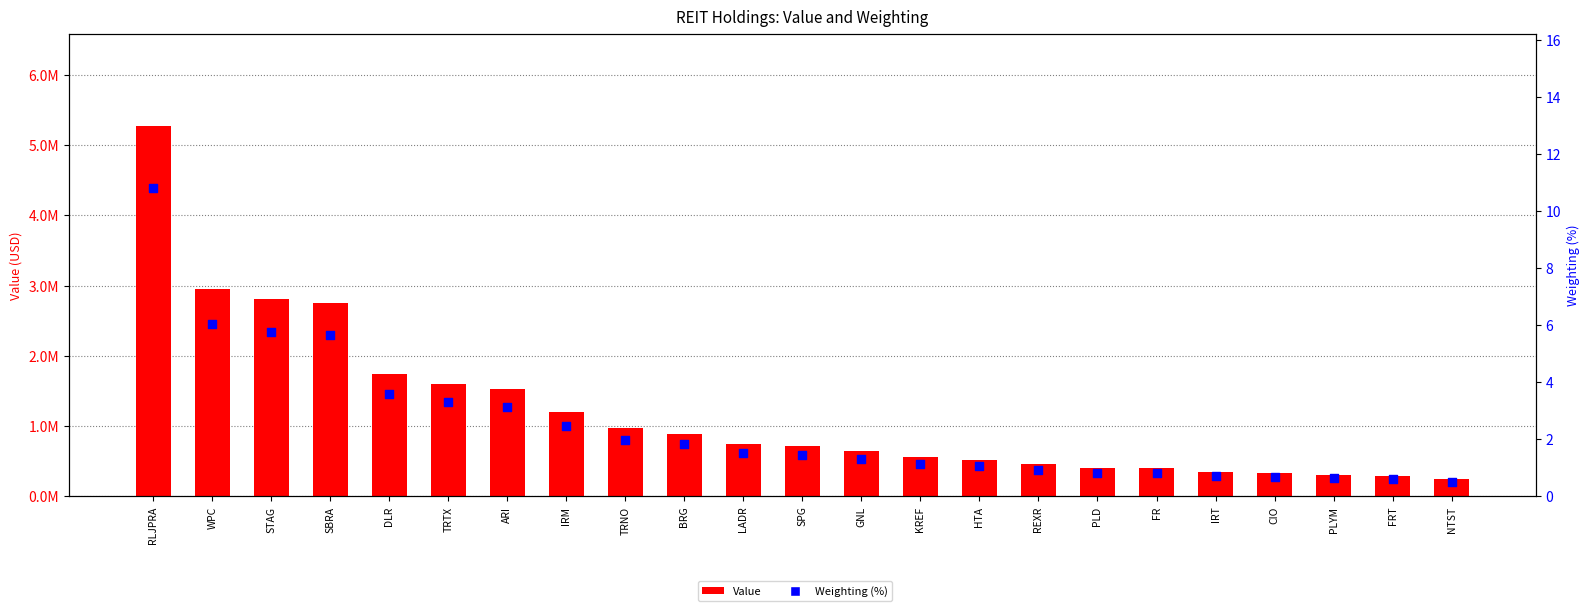

Which series contains the highest Y value?

Value